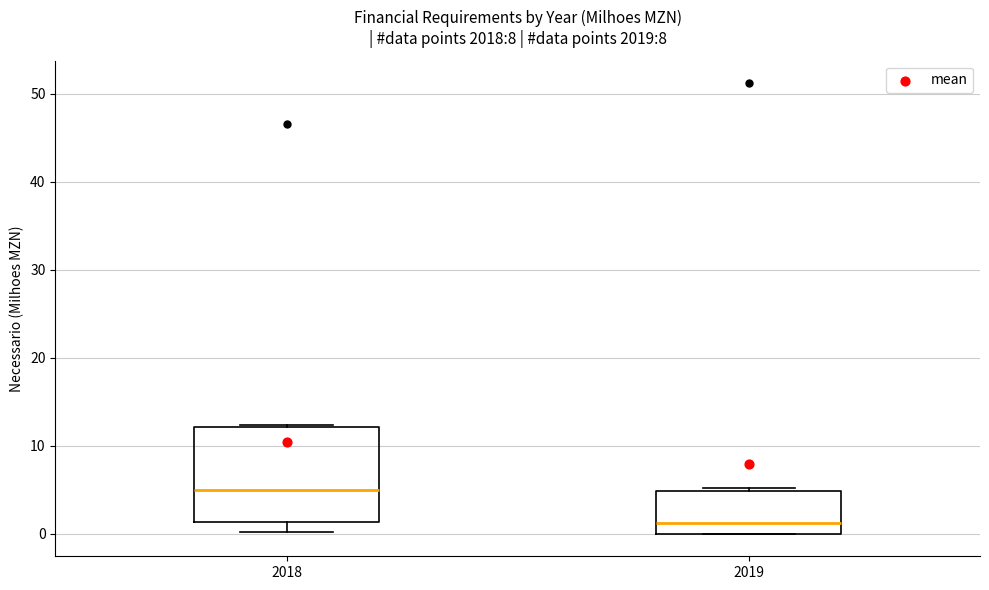

Comparing the boxes themselves (not the whiskers), which one is the tallest?

2018